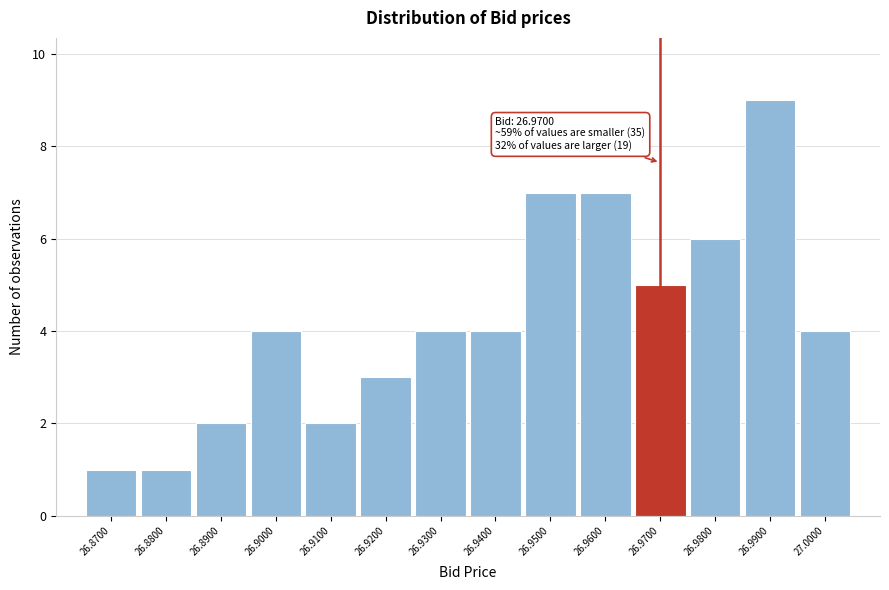

Which range on the x-axis has the tallest bar?

26.985 to 26.995